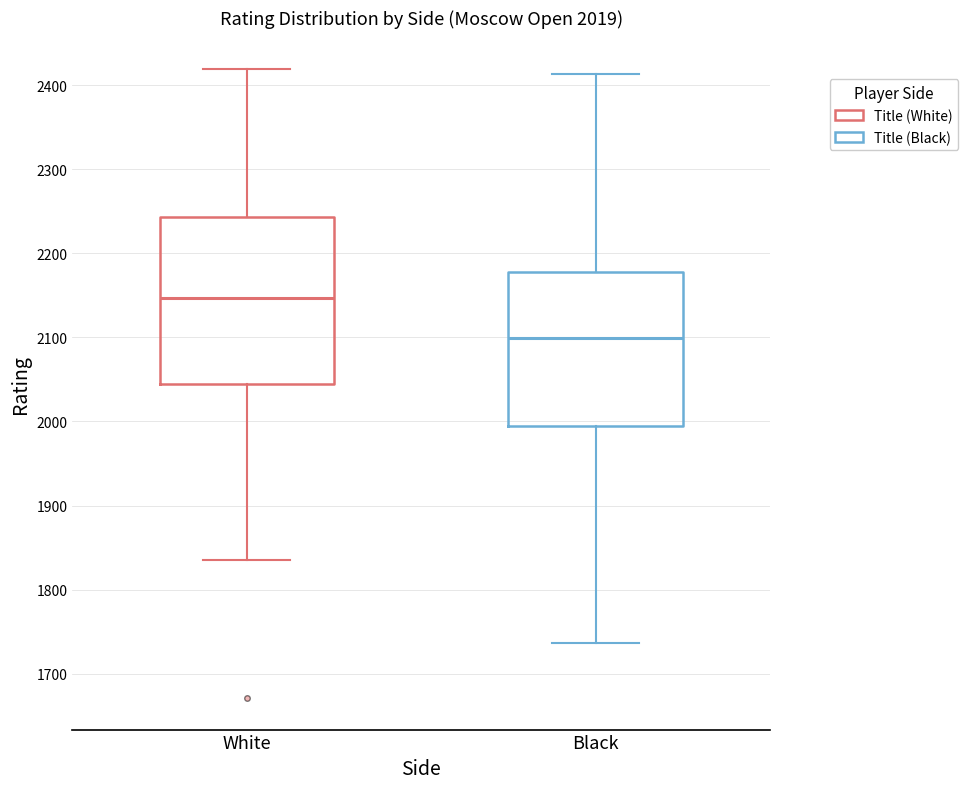

Which box is the tallest, from its lower edge to its upper edge?

White